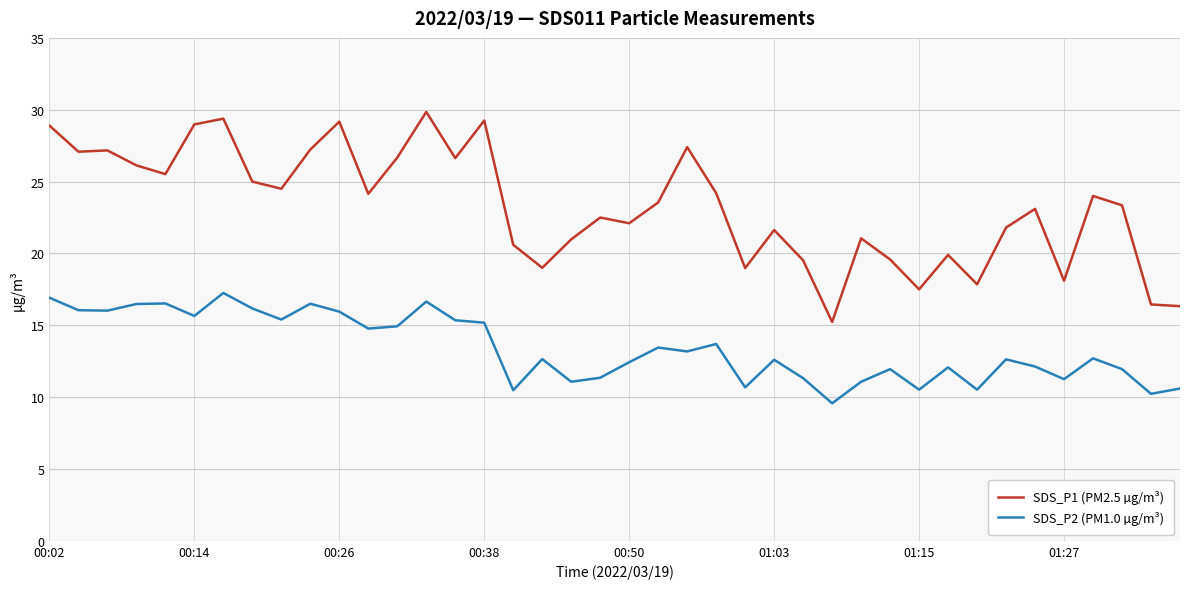

What is the minimum value shown in the chart?

9.6